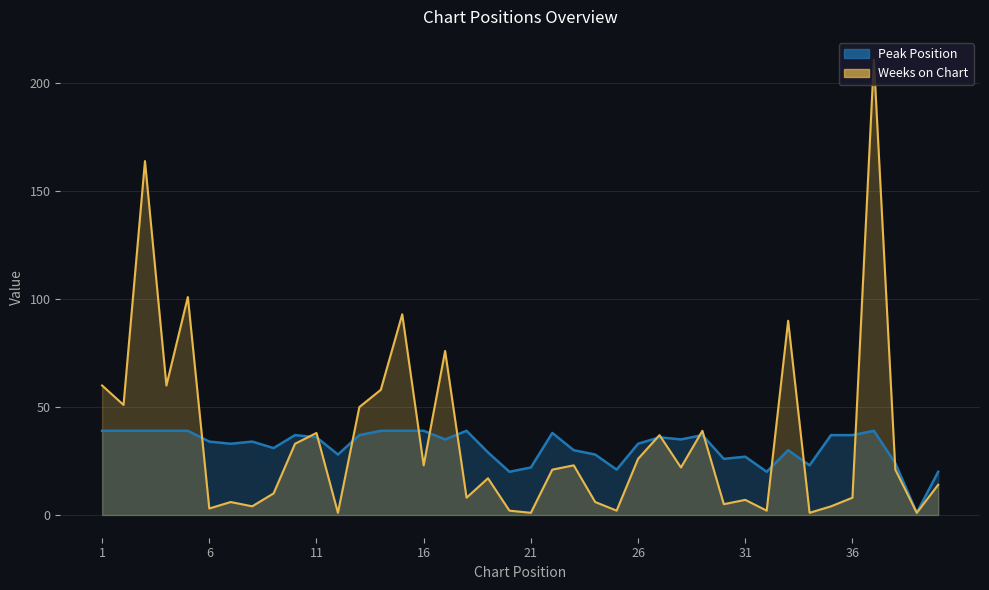

Reading right to left, extract all data points from this chart.

Peak Position: 20	1	24	39	37	37	23	30	20	27	26	37	35	36	33	21	28	30	38	22	20	29	39	35	39	39	39	37	28	36	37	31	34	33	34	39	39	39	39	39
Weeks on Chart: 14	1	21	211	8	4	1	90	2	7	5	39	22	37	26	2	6	23	21	1	2	17	8	76	23	93	58	50	1	38	33	10	4	6	3	101	60	164	51	60